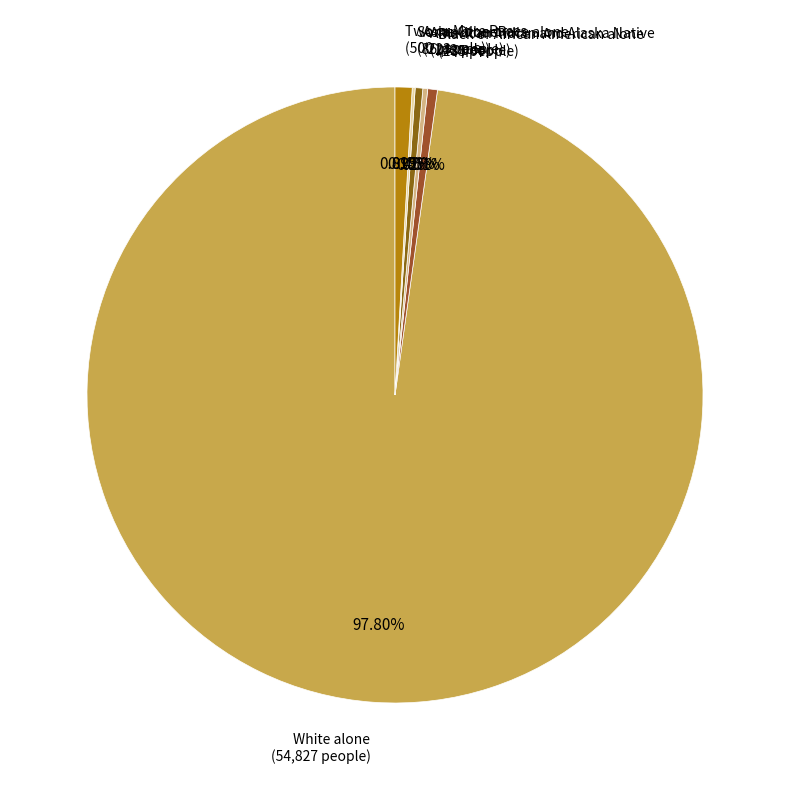

Do Asian alone (223 people) and Black or African American alone (285 people) together represent more than half of the pie?

No